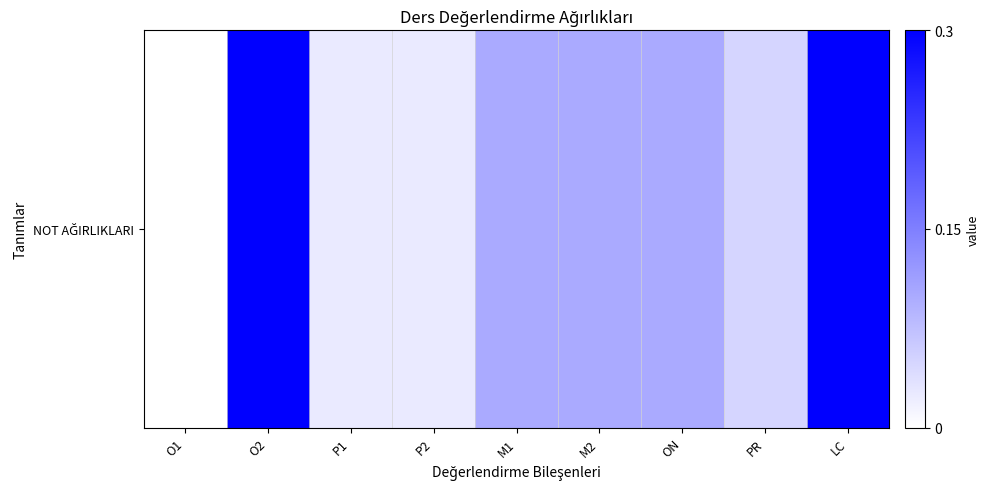

What is the average value?

0.1